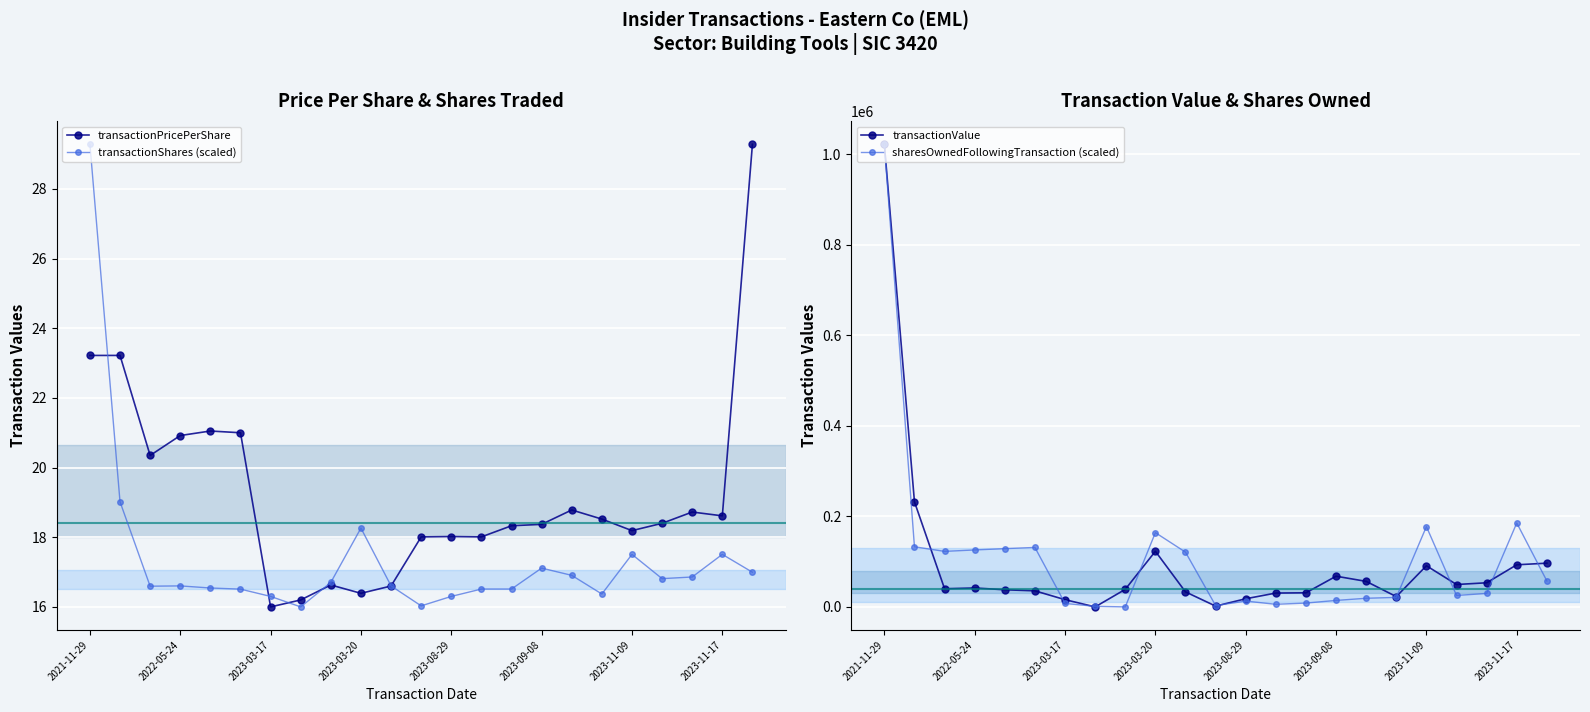

Which category has the highest value in the transactionShares (scaled) series?

2021-11-29